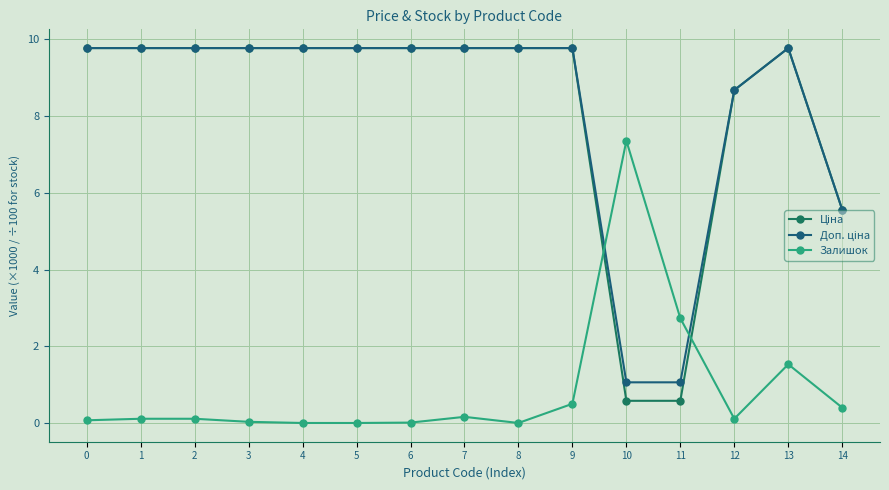

At which label is Ціна closest to 5?

14